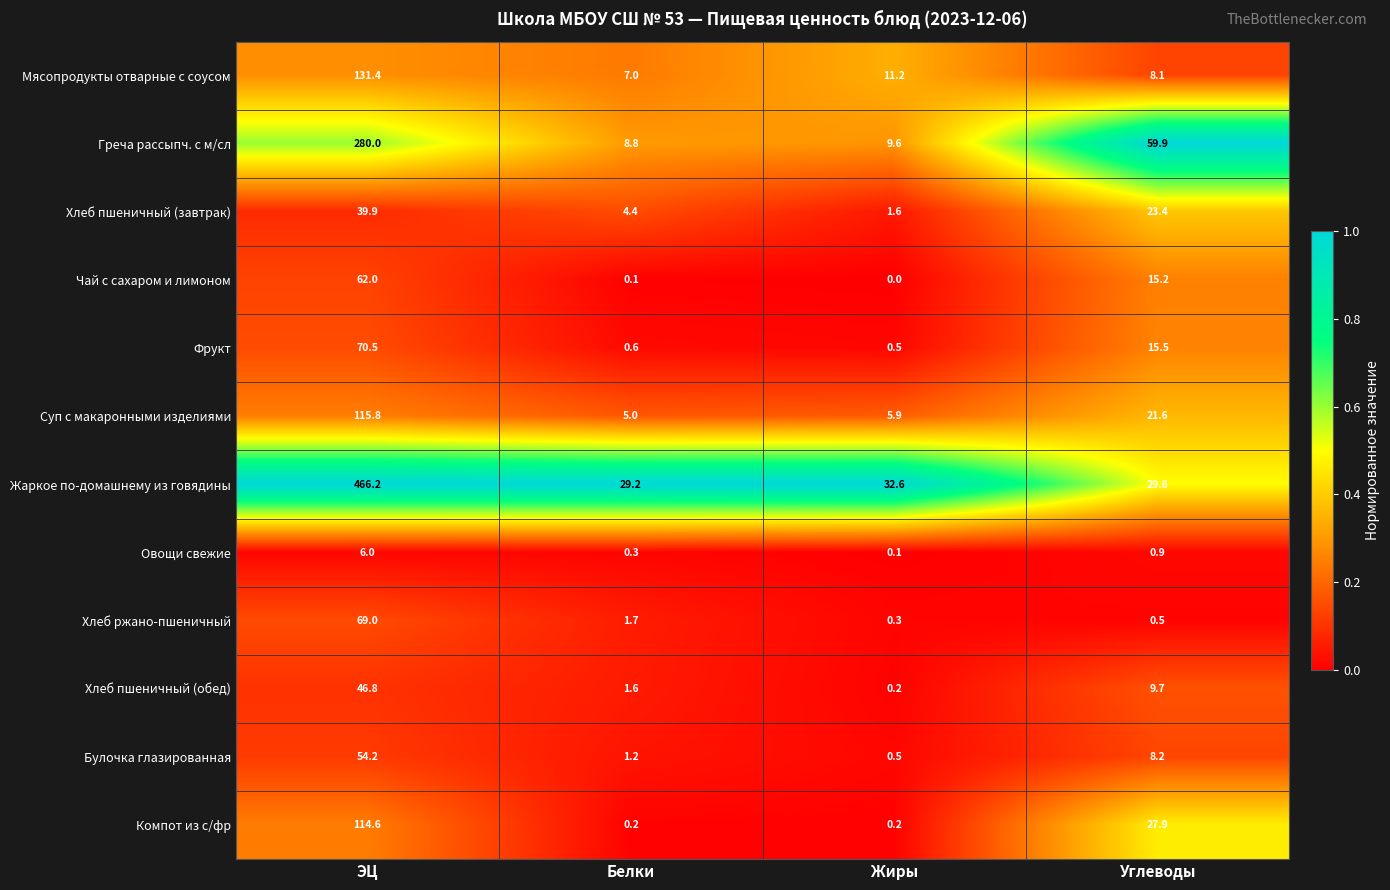

The value of Булочка глазированная at Белки is 1.2. True or false?

True